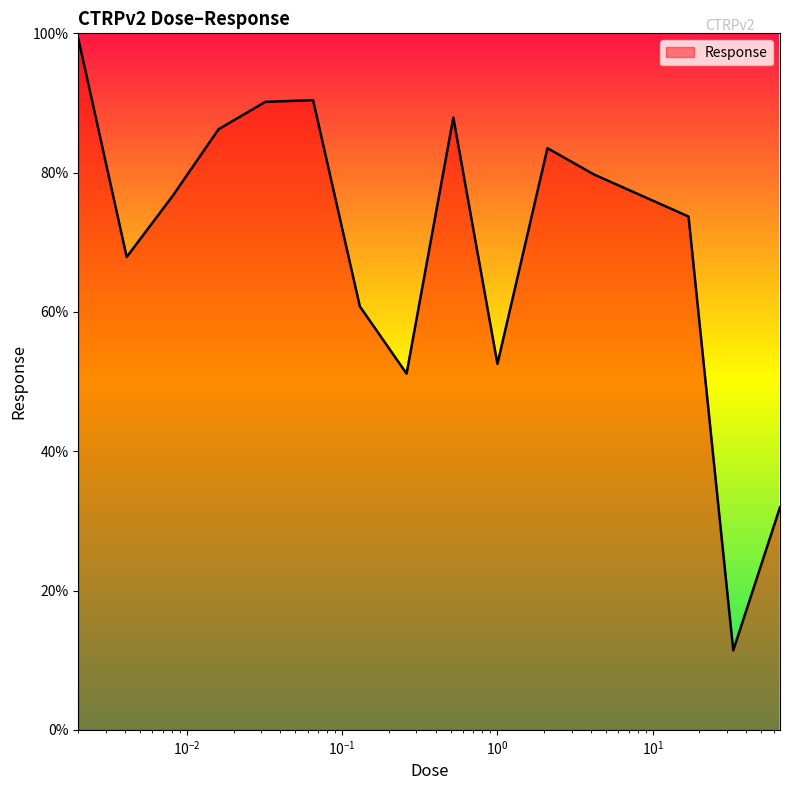

How many lines are shown in the chart?

1